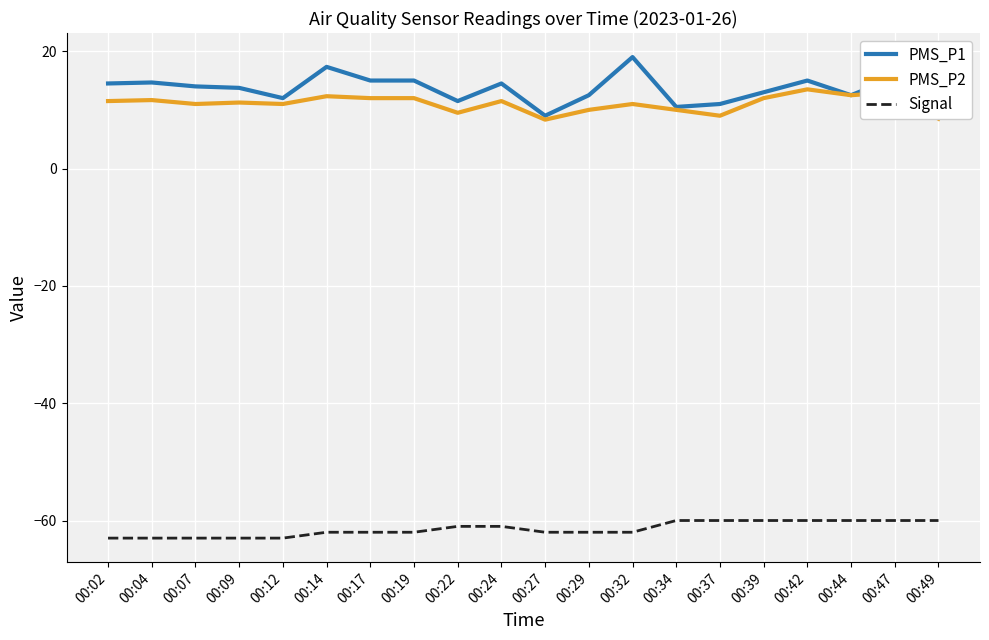

What is the spread (max minus min) of values at 00:42?

75.0